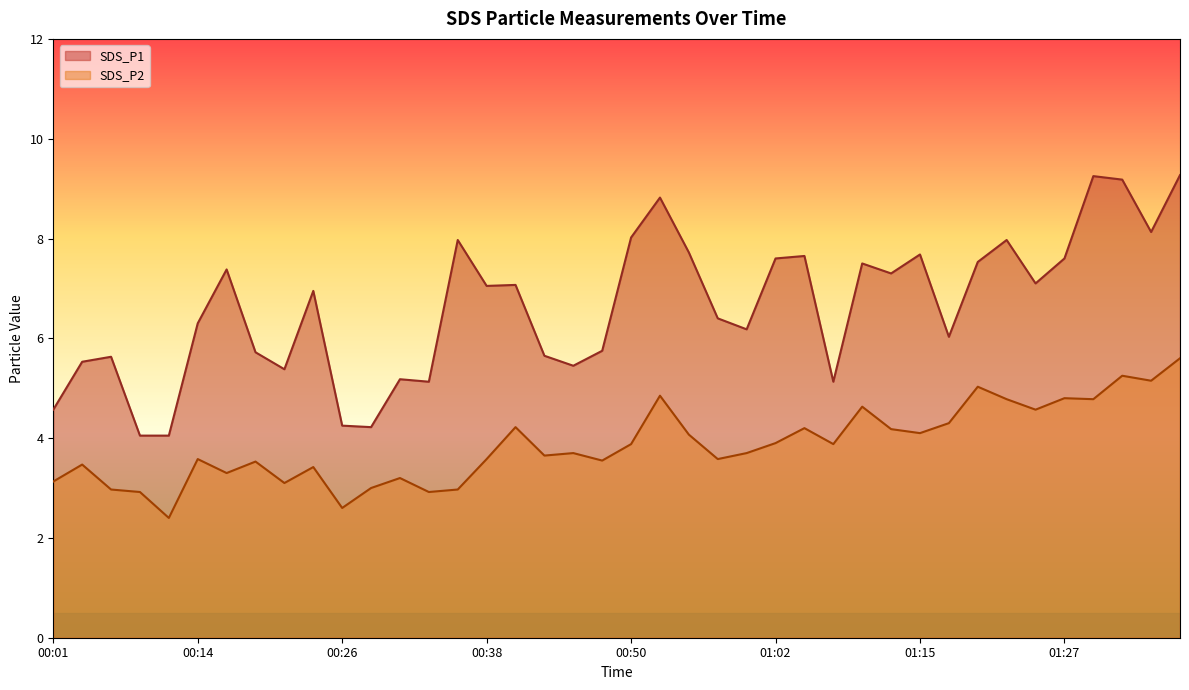

What is the difference between the maximum and minimum values in the SDS_P1 series?

5.2